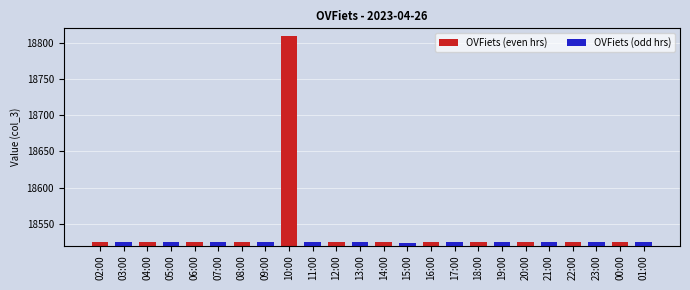

At which category does the chart reach its peak across all series?

10:00